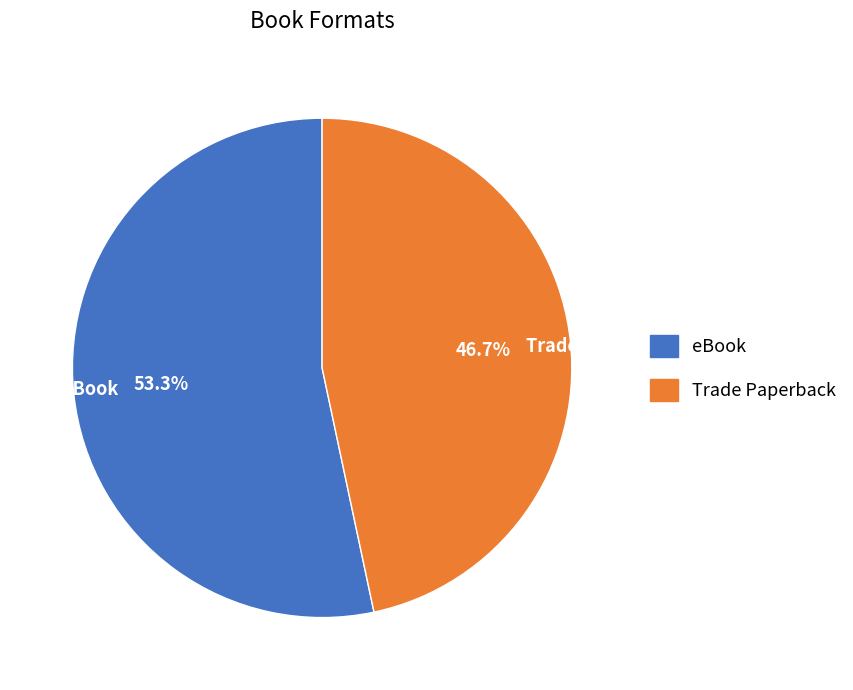

Which has a higher value, Trade Paperback or eBook?

eBook